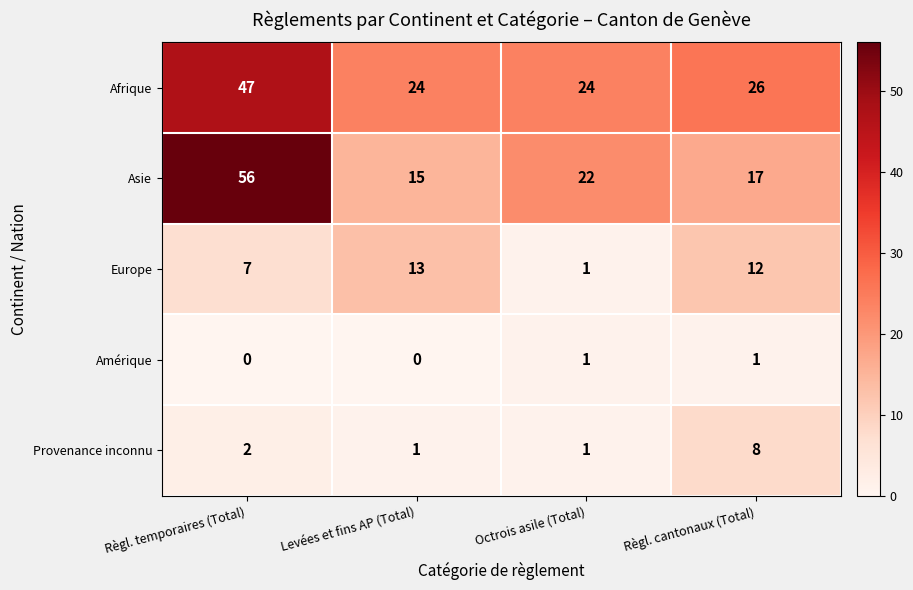

What is the average value of the Afrique series?

30